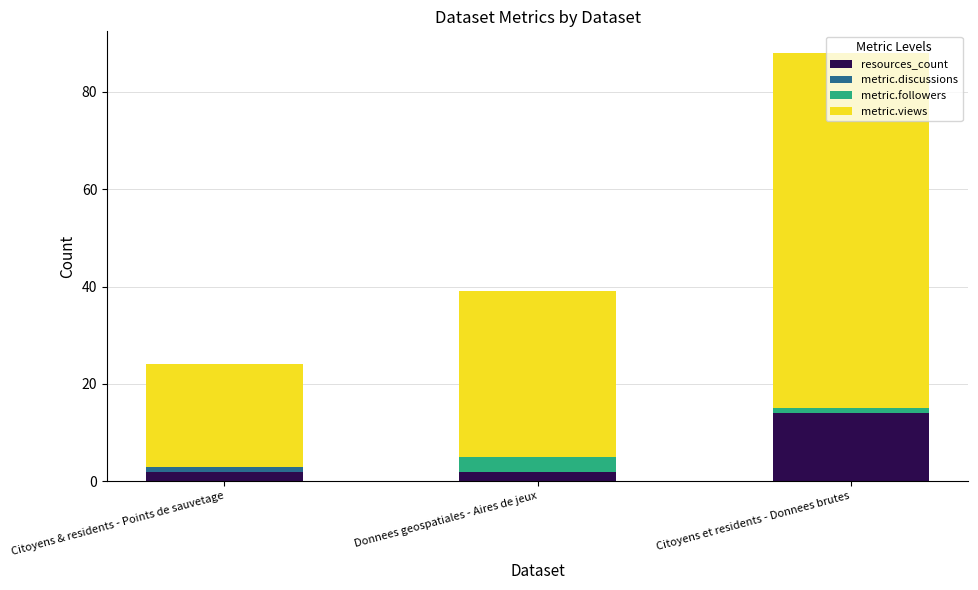

Are the bars horizontal?

No